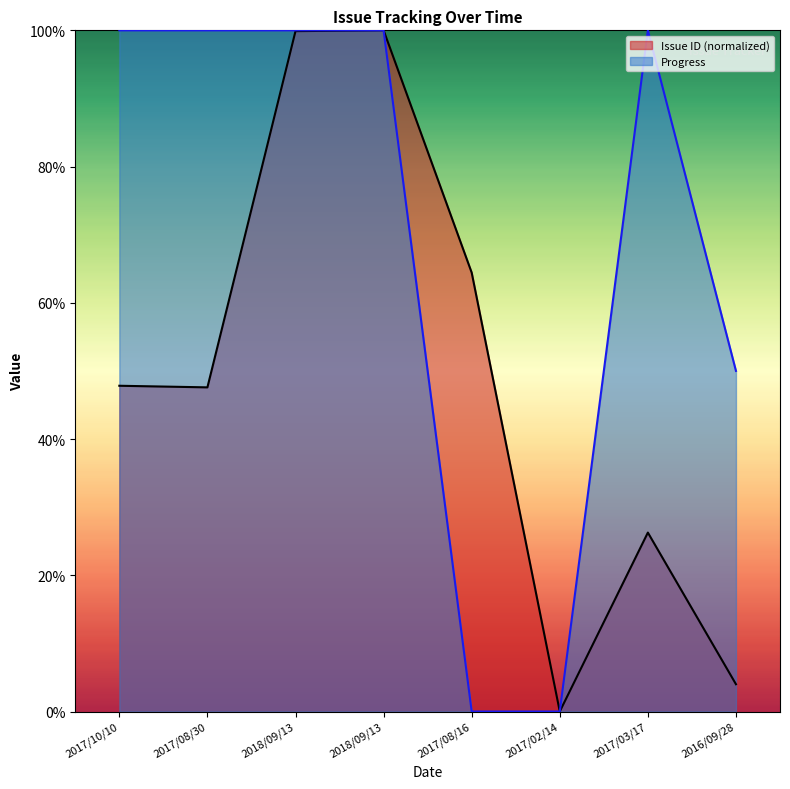

How many distinct data groups are displayed?

2